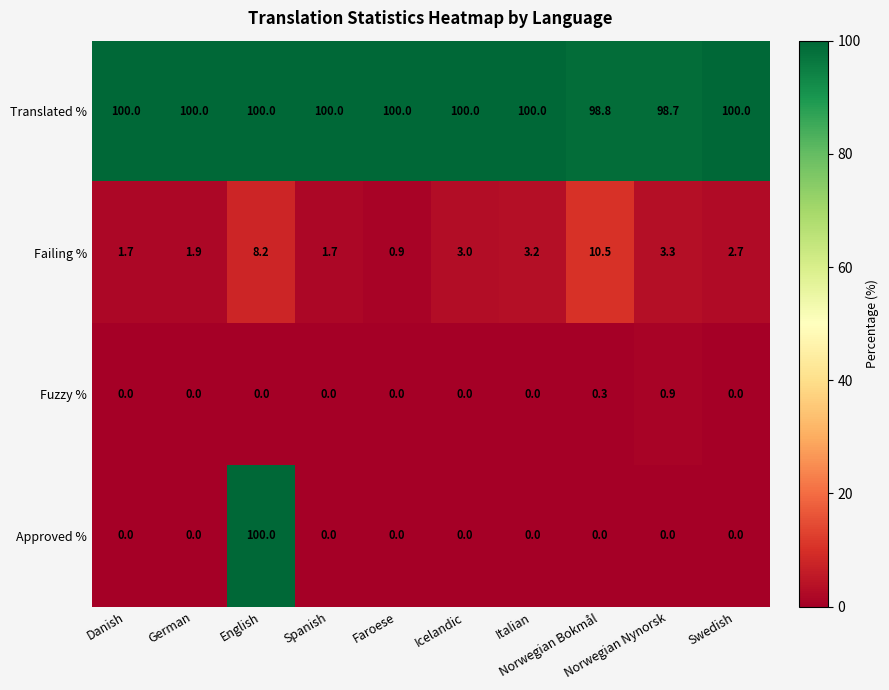

How many Translated % values are between 100 and 101?

8